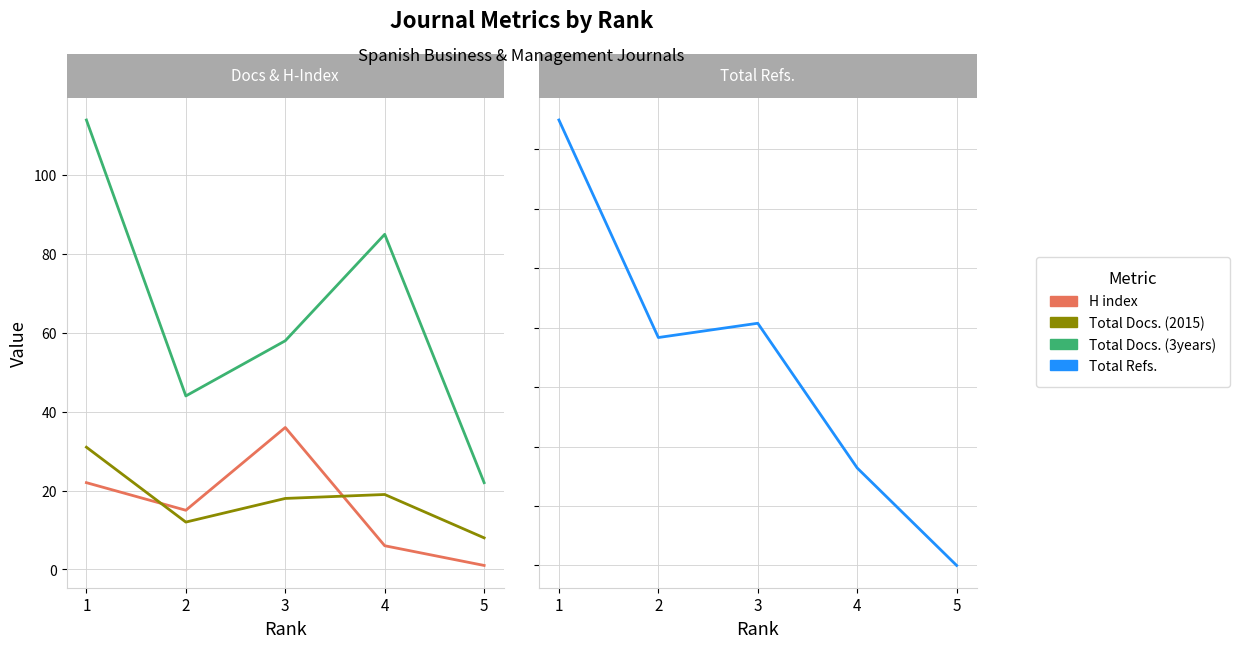

The Total Docs. (3years) series shows 85 at 4. True or false?

True